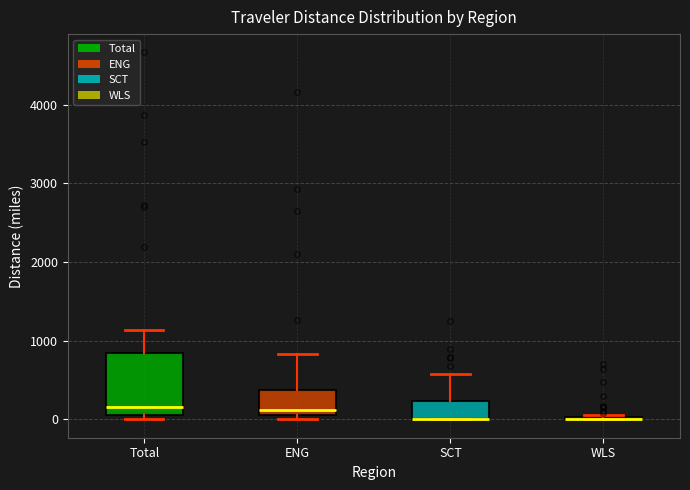

Reading left to right, transcribe this box plot: for each box, give where its median line is, the range the box spans, and where its two whiskers end, as read against the y-axis. The values are not printed on the chart, so give them approximately, as read against the axis.

Total: median 200, box 100 to 800, whiskers 0 to 1100
ENG: median 100 (just above the box's lower edge), box 100 to 400, whiskers 0 to 800
SCT: median 0 (drawn on the box's lower edge), box 0 to 200, whiskers 0 to 600
WLS: box collapsed to a line at 0, whiskers 0 to 0